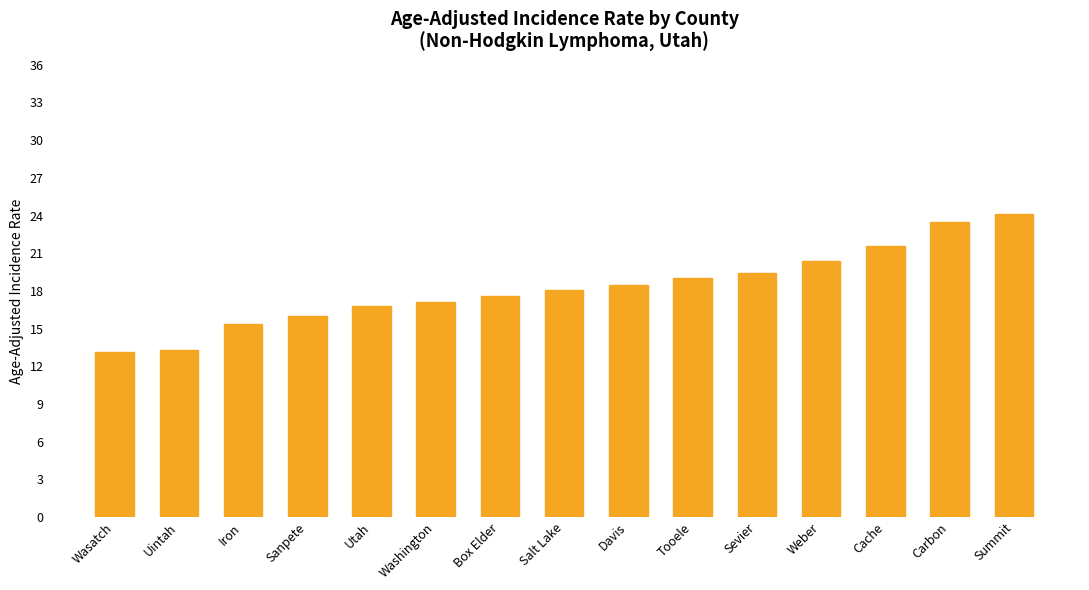

Are the bars grouped side by side (vs. stacked)?

No